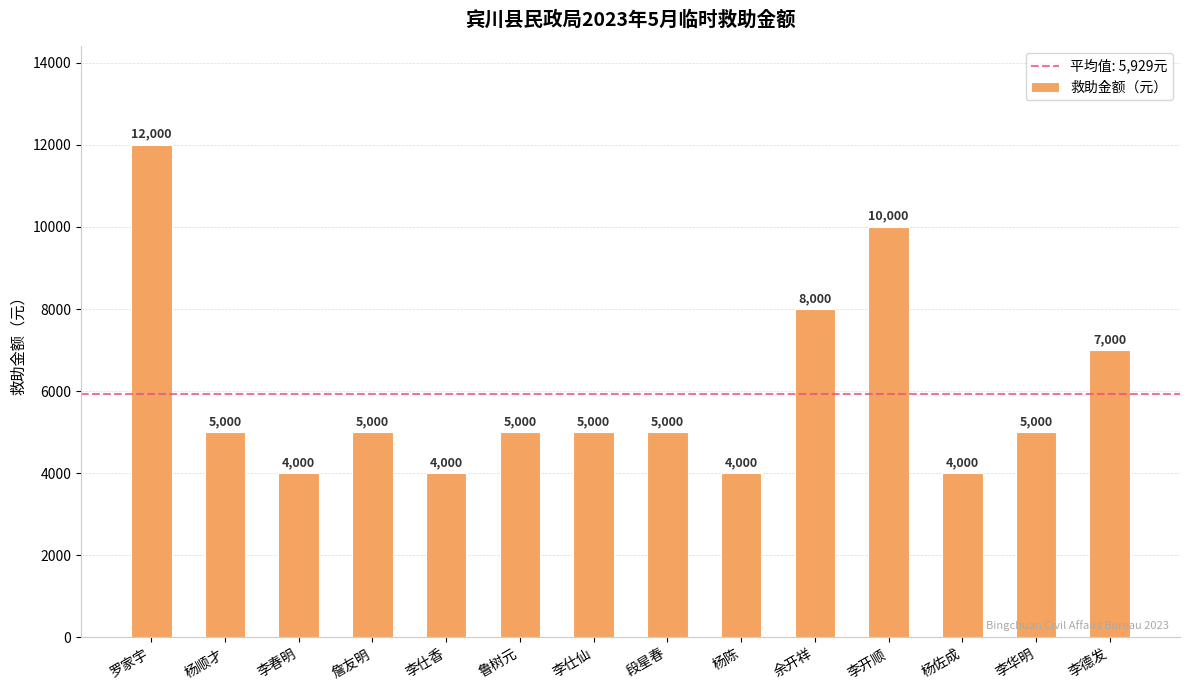

Where does the data first go above 5000?

罗家宇